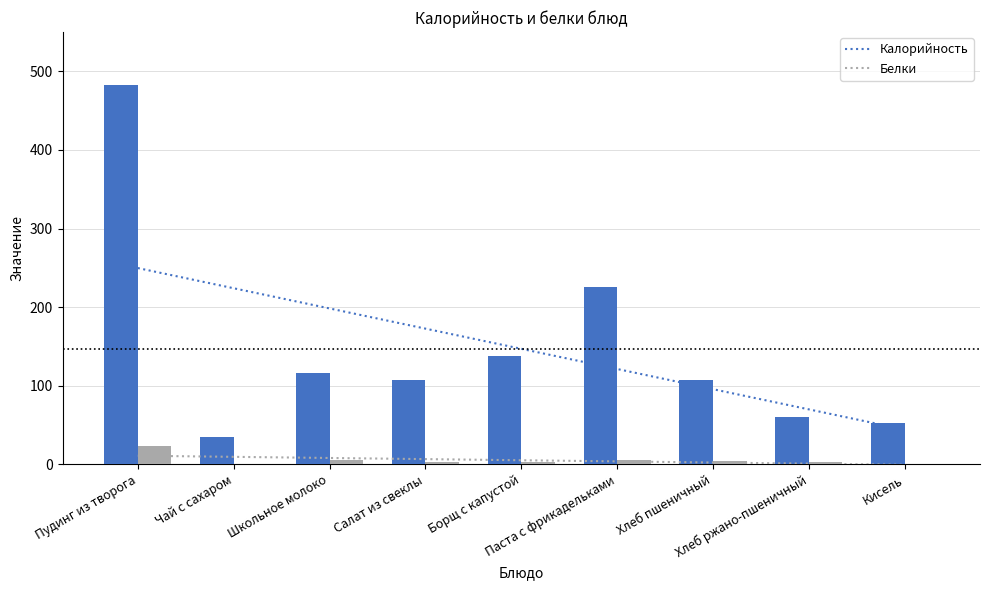

Which series has the largest total across all categories?

Калорийность